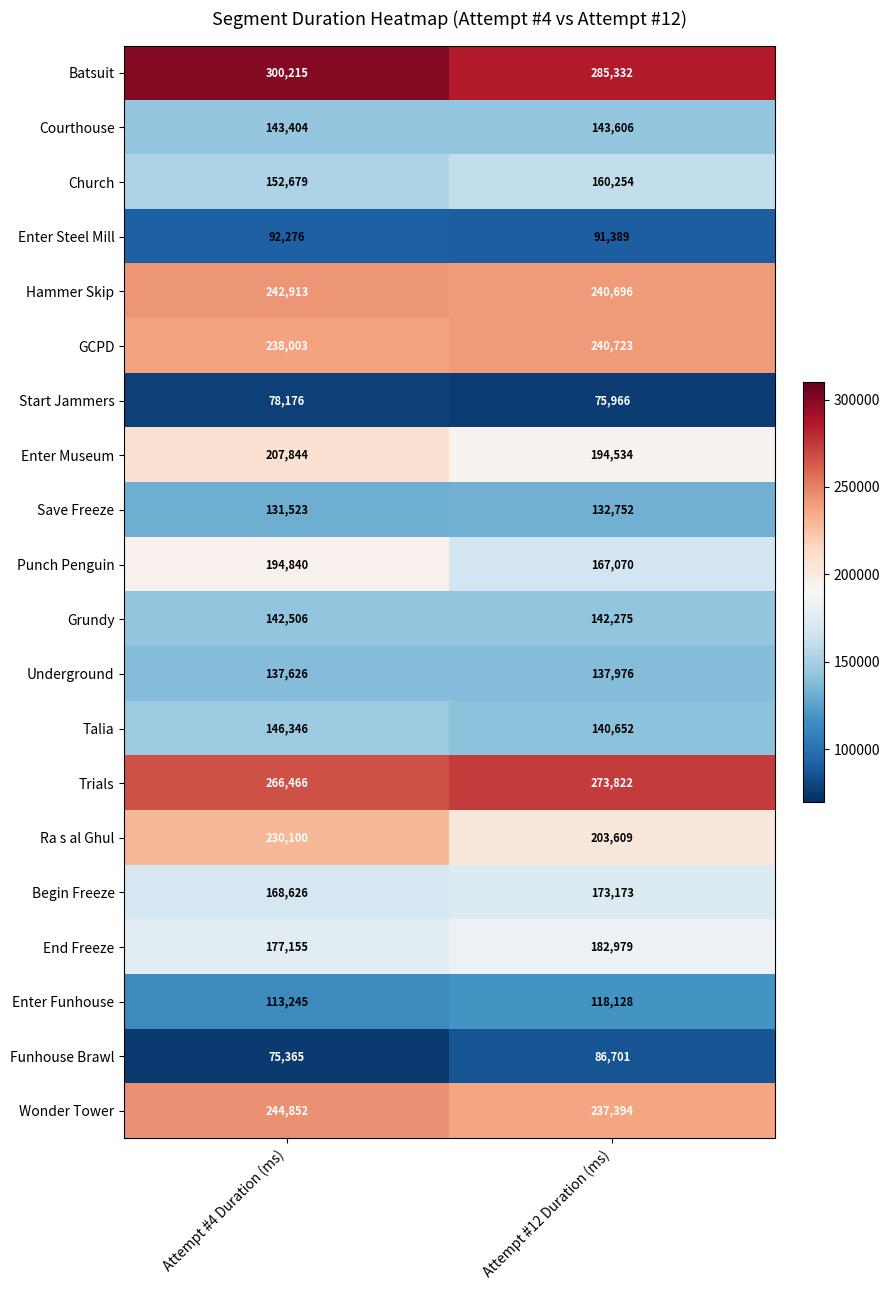

Which category has the highest value across all series?

Attempt #4 Duration (ms)